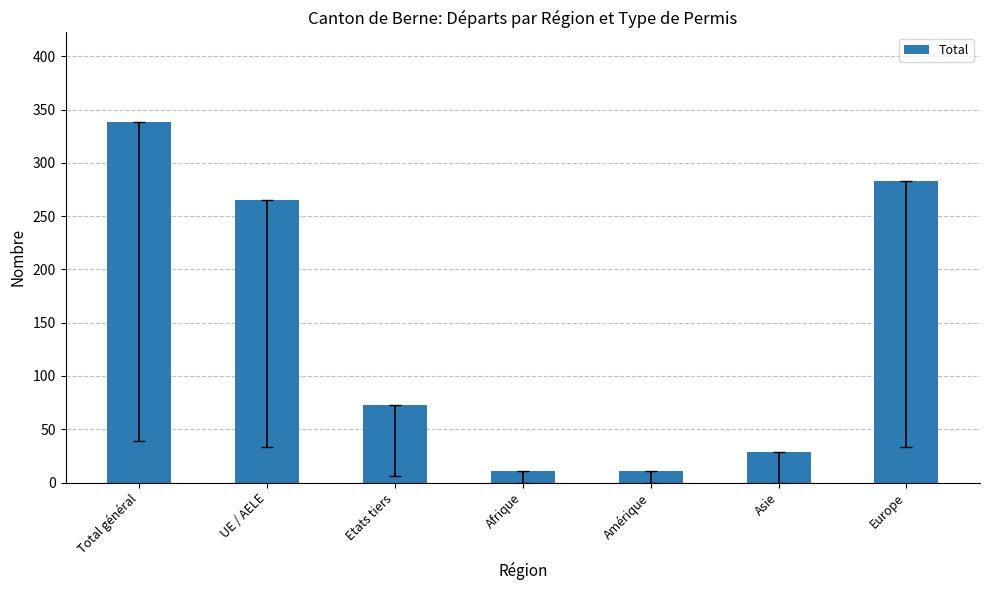

Which has a higher value, Afrique or Europe?

Europe